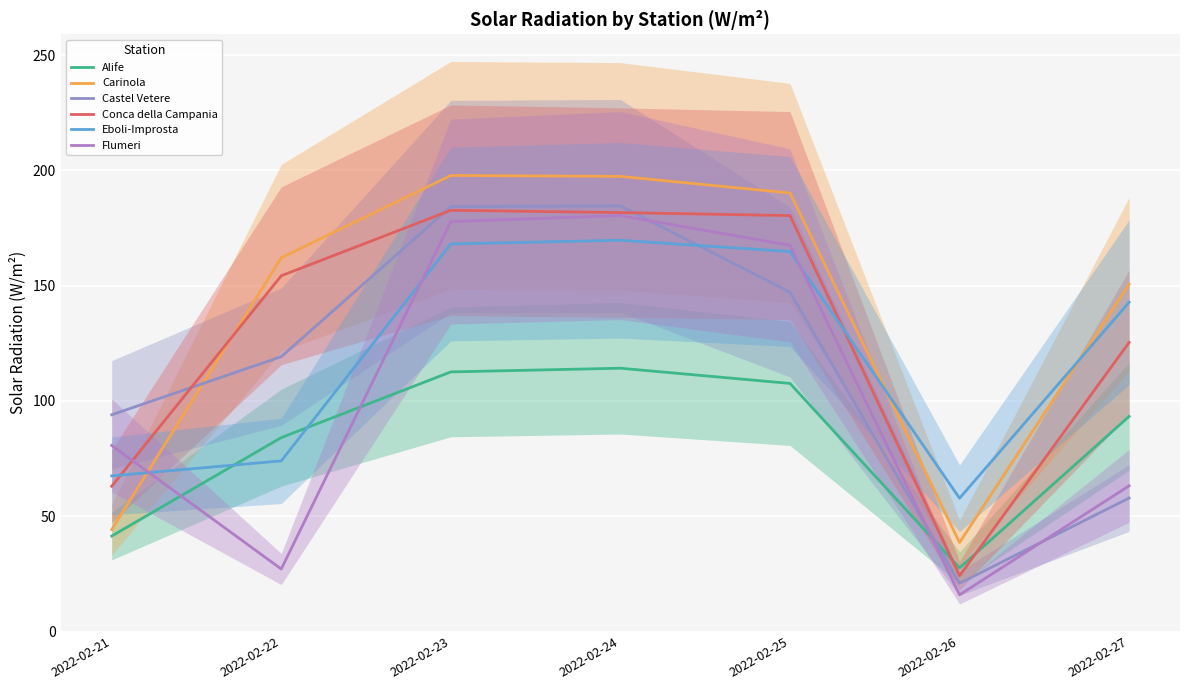

Where is the first local maximum for Eboli-Improsta?

2022-02-24